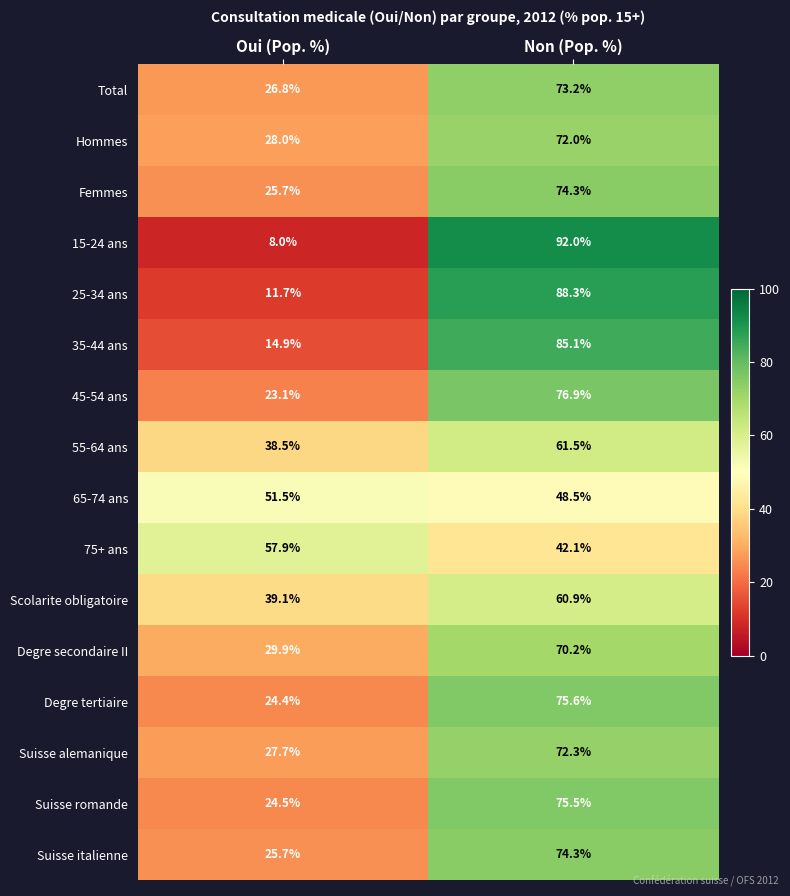

Rank the categories by 75+ ans value from lowest to highest.

Non (Pop. %), Oui (Pop. %)